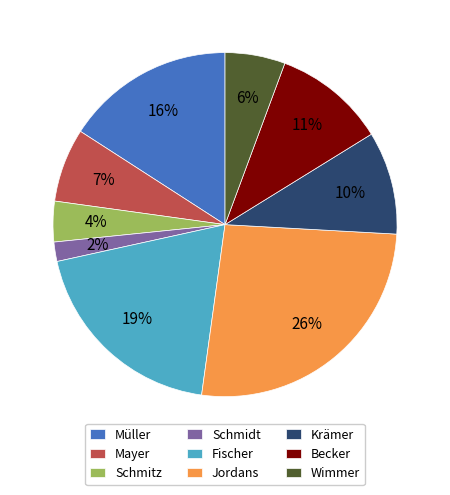

To the nearest percent, what is the difference between the Schmitz and Wimmer slice percentages?

2%